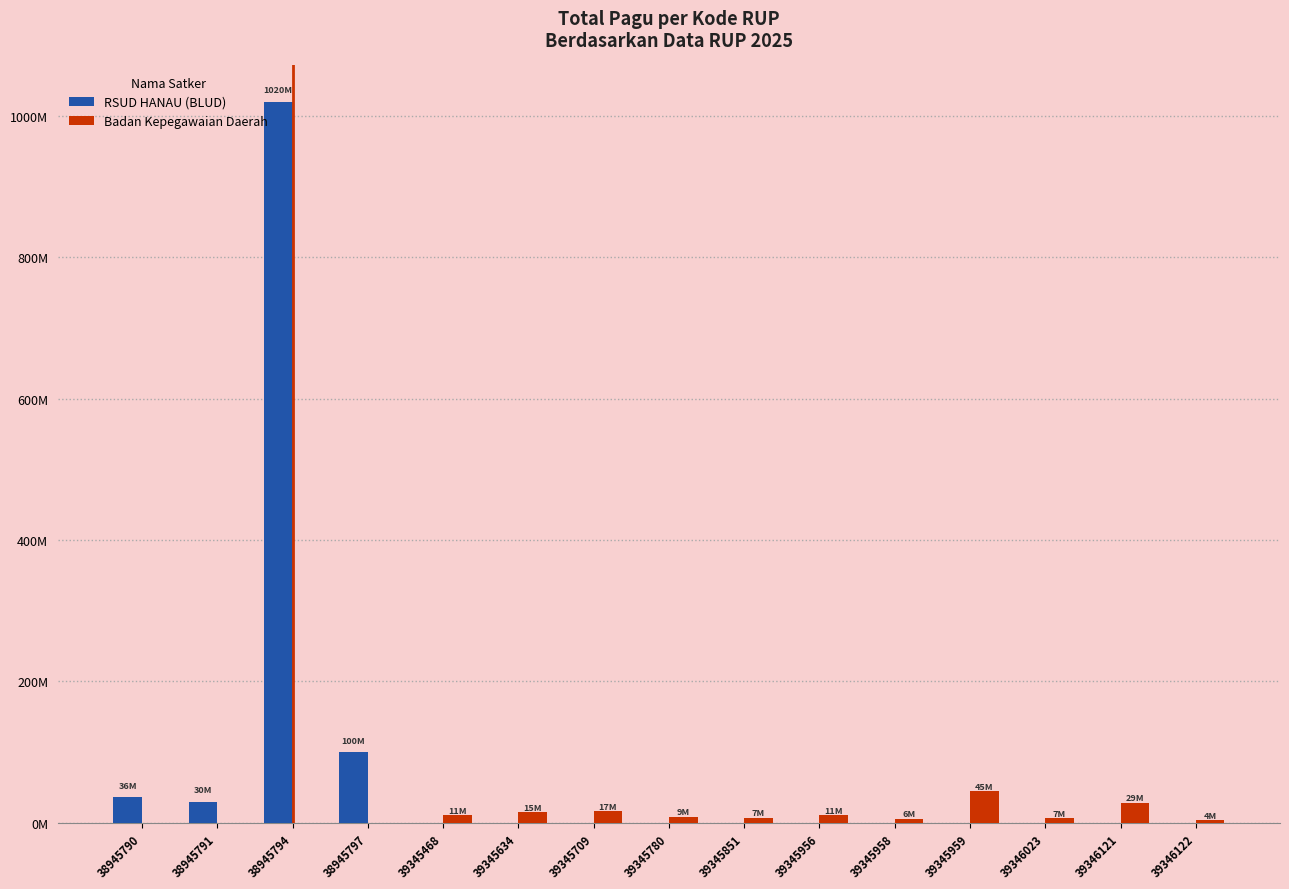

Between 38945790 and 39345709, which series saw the biggest shift?

RSUD HANAU (BLUD)